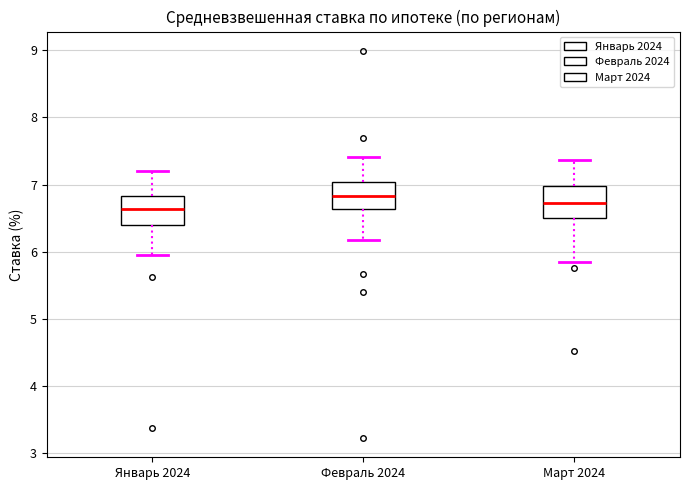

Where is the upper edge of the box for Январь 2024 on the y-axis? The values are not printed on the chart, so give them approximately, as read against the axis.

6.8